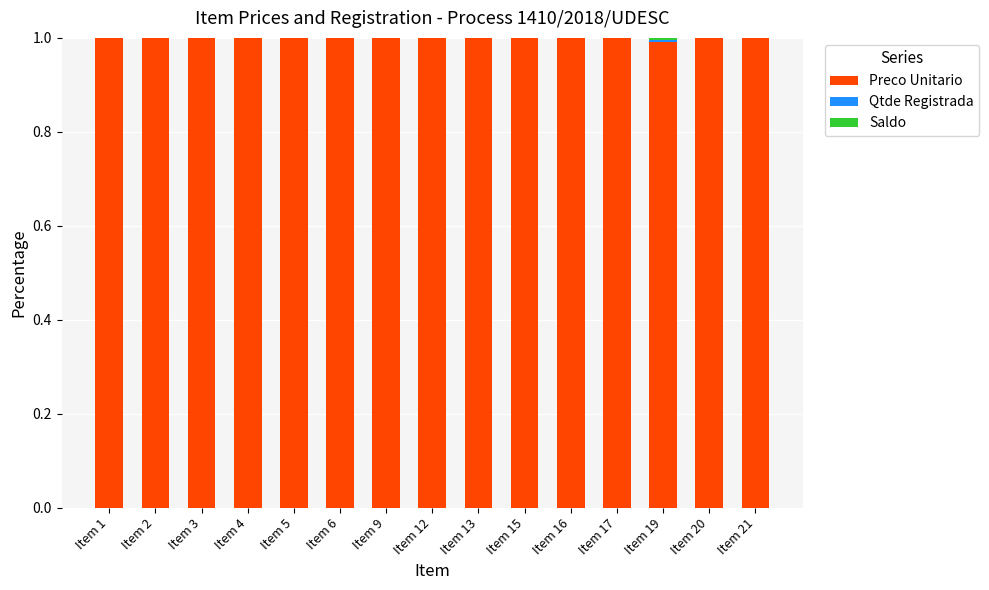

What is the highest value of the Preco Unitario series?

1.0